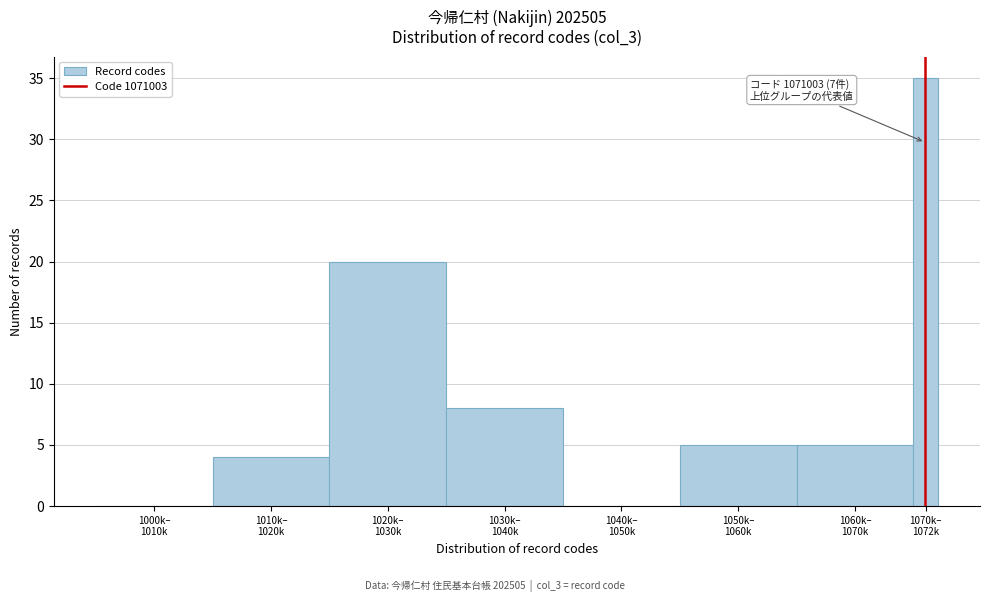

What is the greatest value displayed?

35